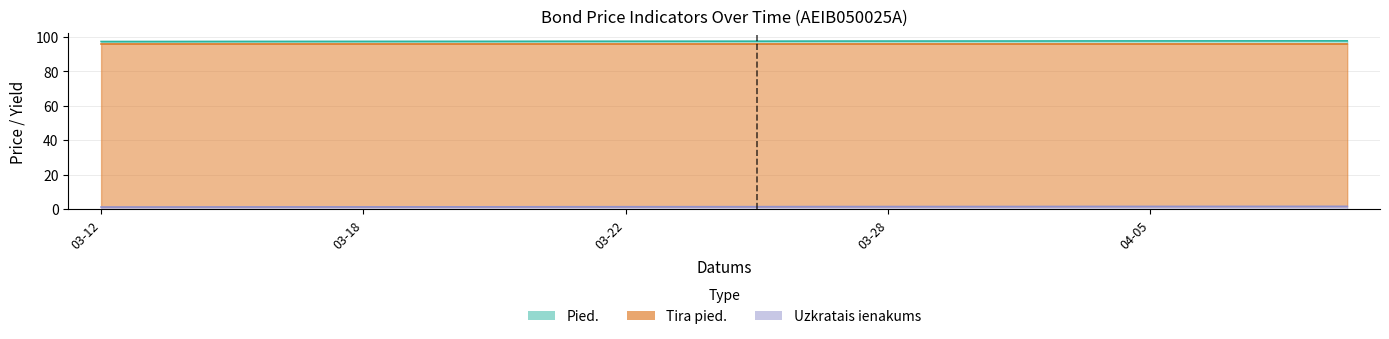

What is the label of the 7th point from the right?

2024-04-02